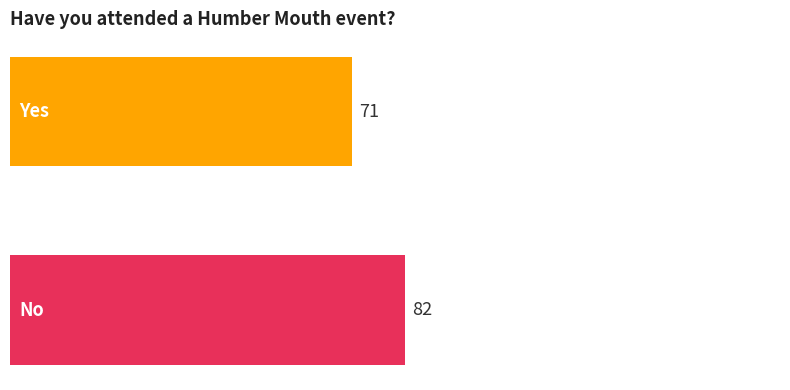

What is the minimum value shown in the chart?

71